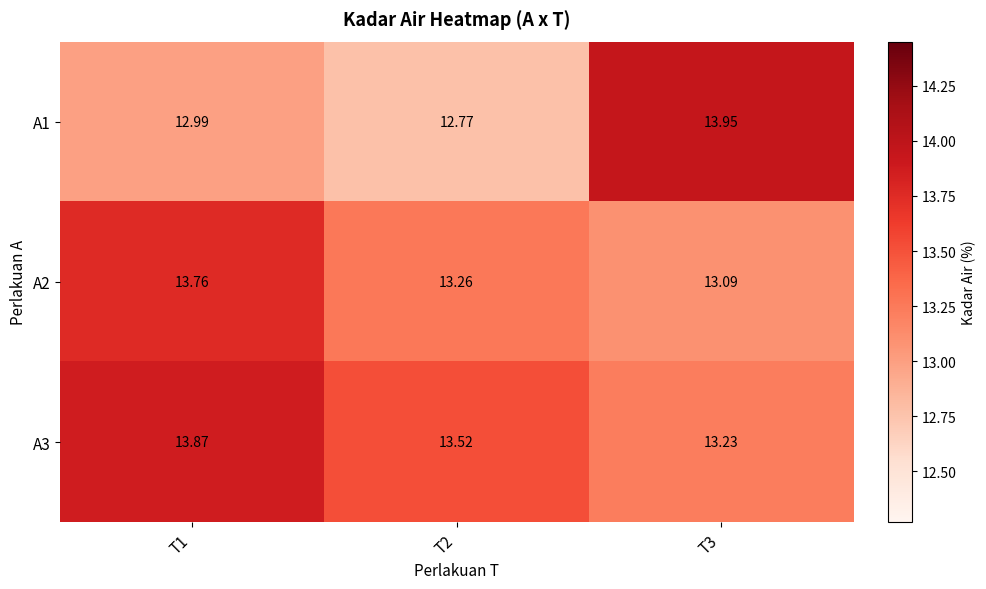

Is the value of A1 at T2 greater than the value of A3 at T1?

No